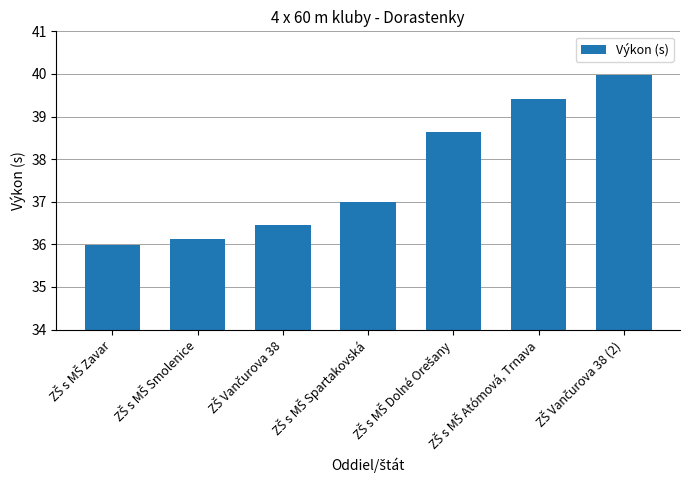

Reading left to right, what are all the values shown in this chart?

36.0	36.1	36.5	37.0	38.6	39.4	40.0